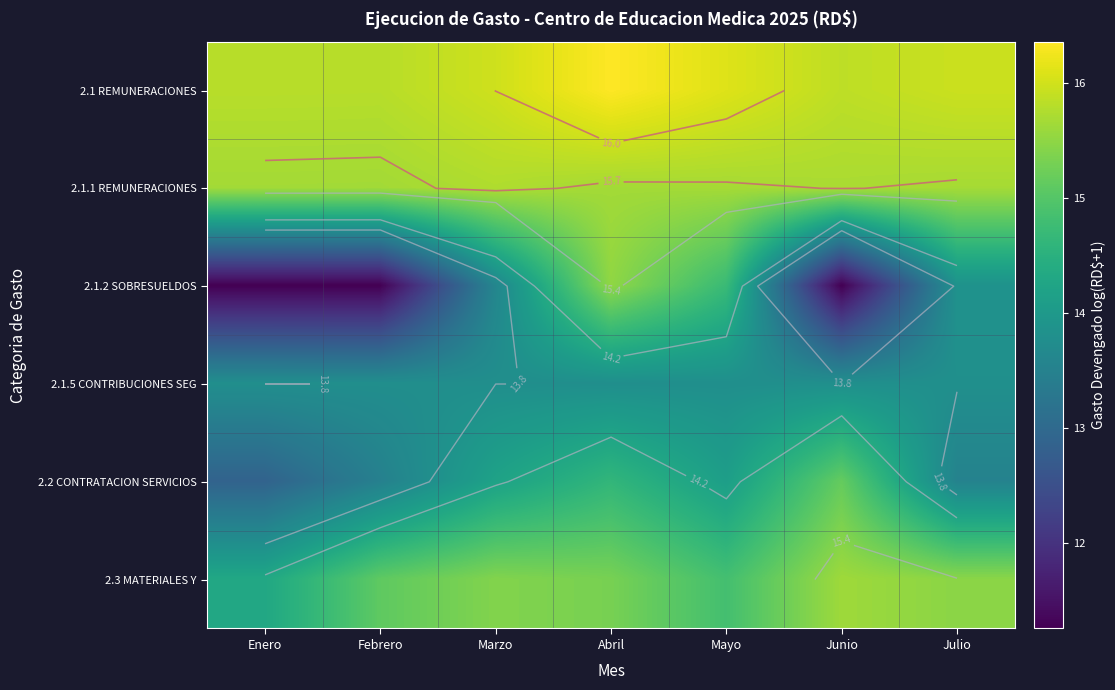

At Abril, list the series in order from smallest to largest.

2.1.5 CONTRIBUCIONES SEG, 2.2 CONTRATACION SERVICIOS, 2.3 MATERIALES Y, 2.1.2 SOBRESUELDOS, 2.1.1 REMUNERACIONES, 2.1 REMUNERACIONES